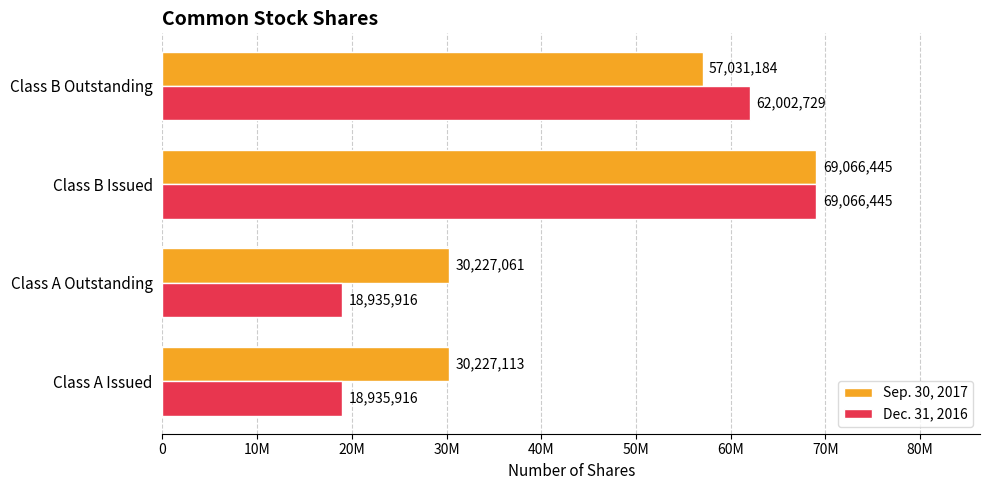

Rank the series by their maximum value, from highest to lowest.

Sep. 30, 2017, Dec. 31, 2016